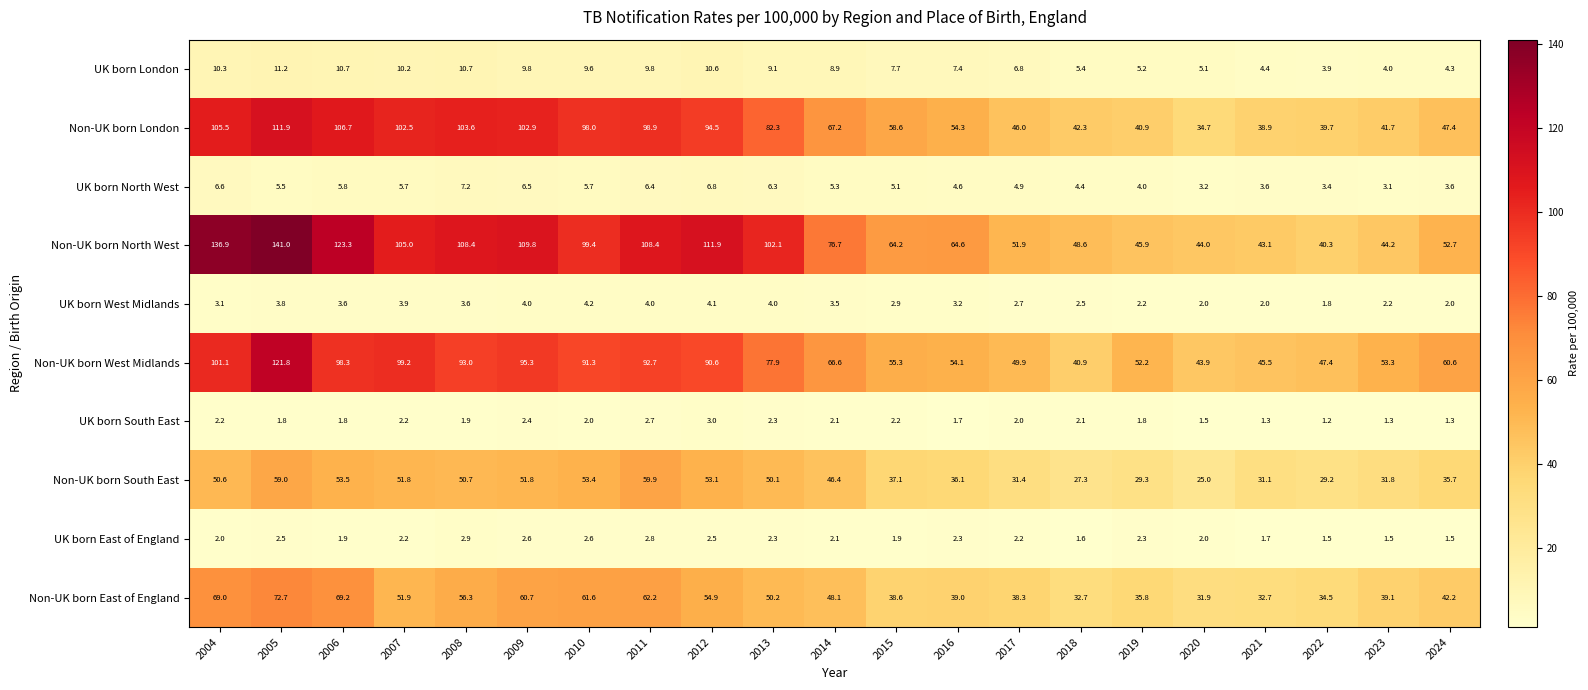

What is the sum of all Non-UK born East of England values?

1021.6